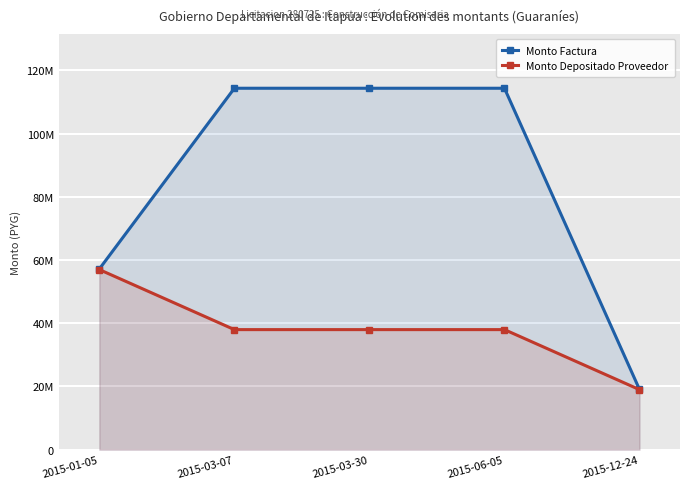

Reading left to right, extract all data points from this chart.

Monto Factura: 57179457	114358914	114358914	114358914	19059819
Monto Depositado Proveedor: 56975690	37983793	37983793	37983793	18991897